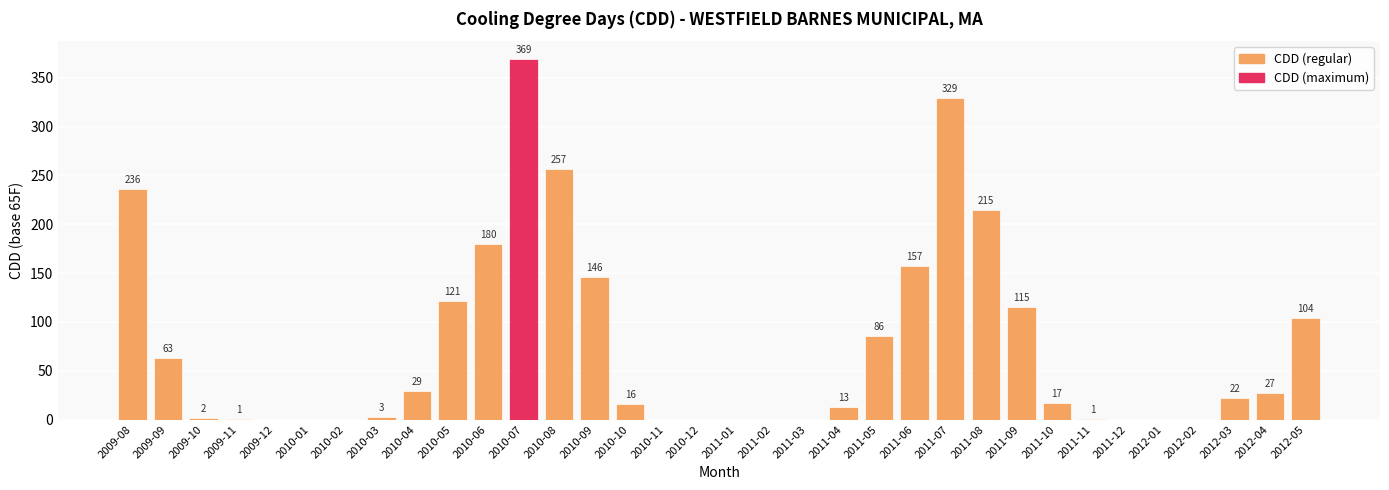

What is the greatest value displayed?

369